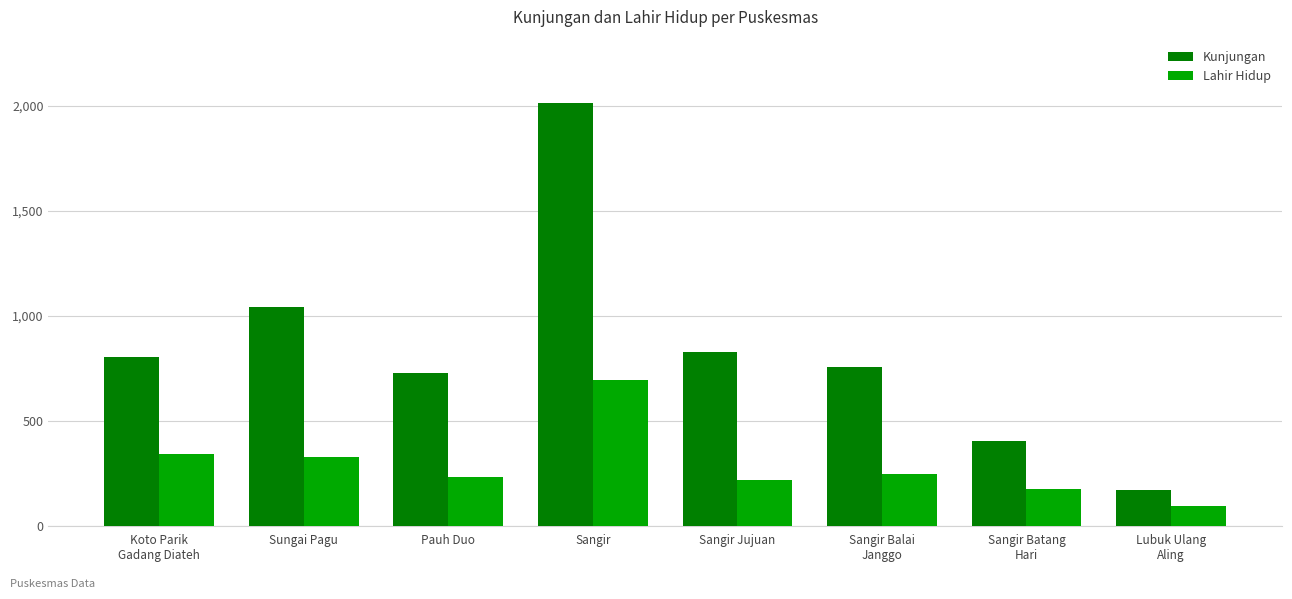

What is the minimum value for Lahir Hidup?

95